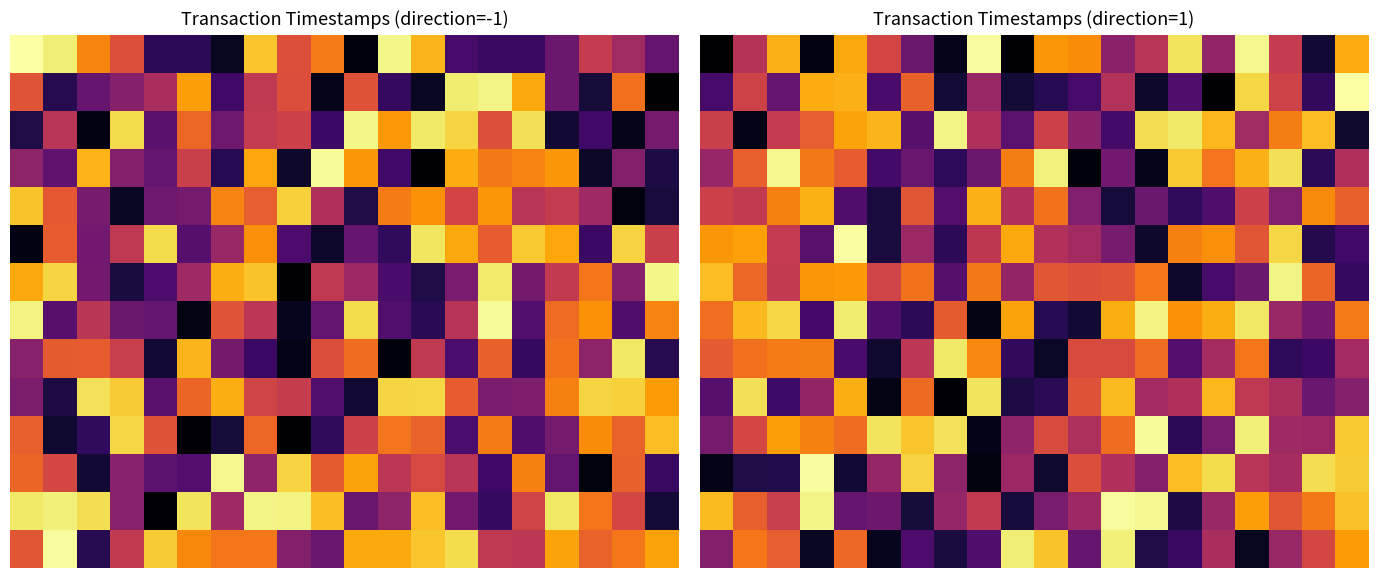

How many distinct data groups are displayed?

14